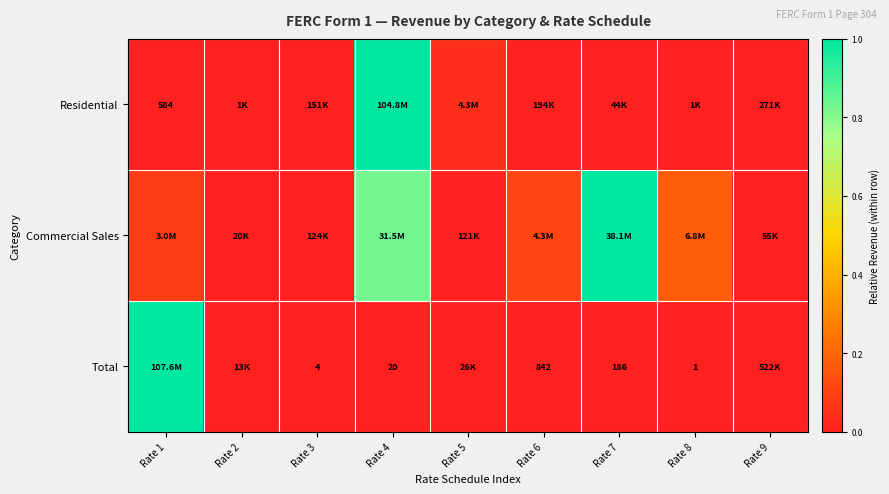

At how many categories does at least one series exceed 0?

9